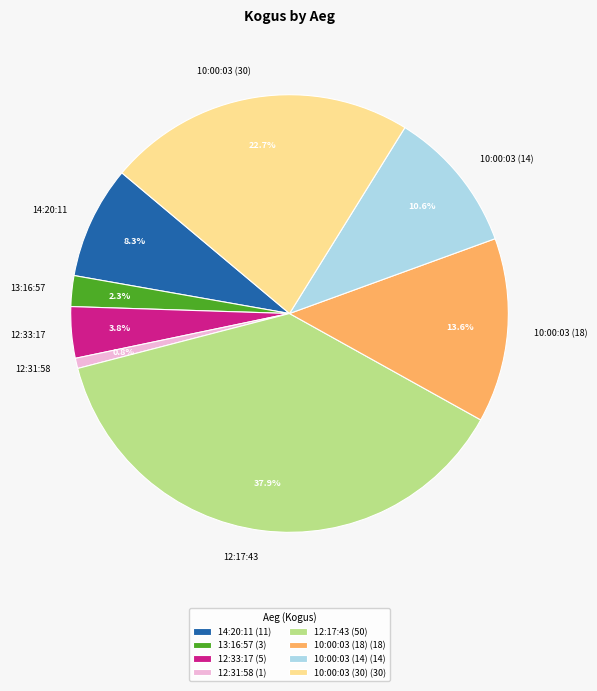

What portion of the pie excludes 12:33:17?

96.2%